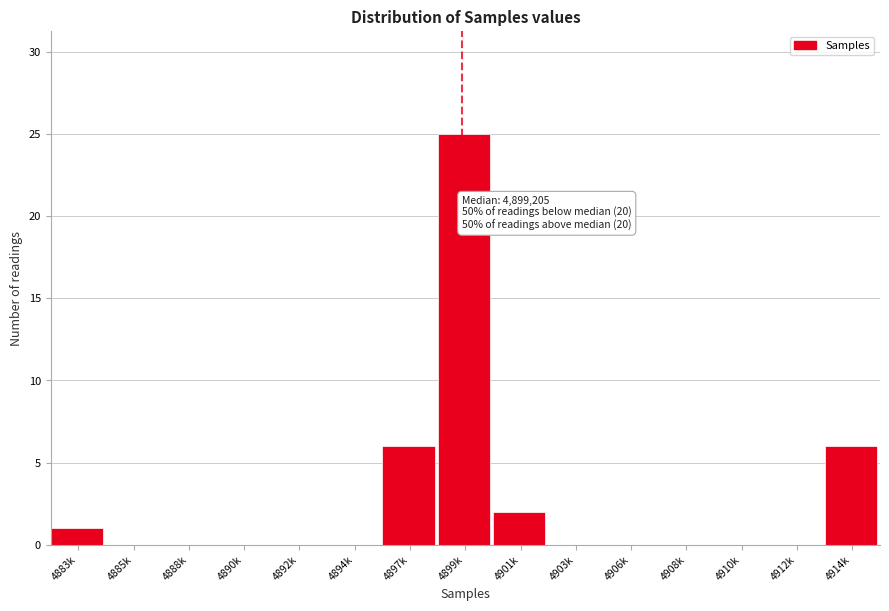

Reading left to right, list all the values displayed in this chart.

4883k=1	4885k=0	4888k=0	4890k=0	4892k=0	4894k=0	4897k=6	4899k=25	4901k=2	4903k=0	4906k=0	4908k=0	4910k=0	4912k=0	4914k=6